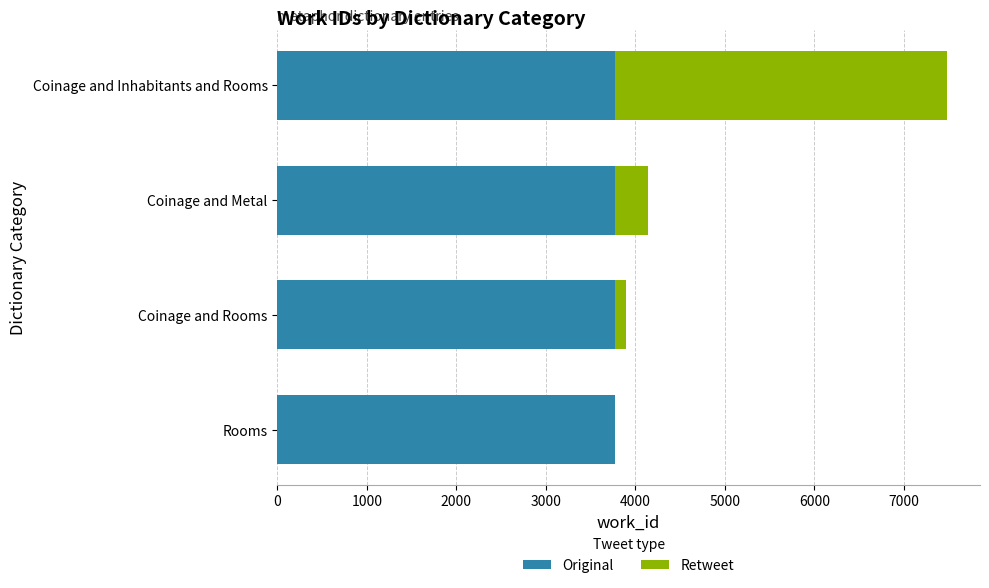

What is the total value across all series at Coinage and Metal?

4136